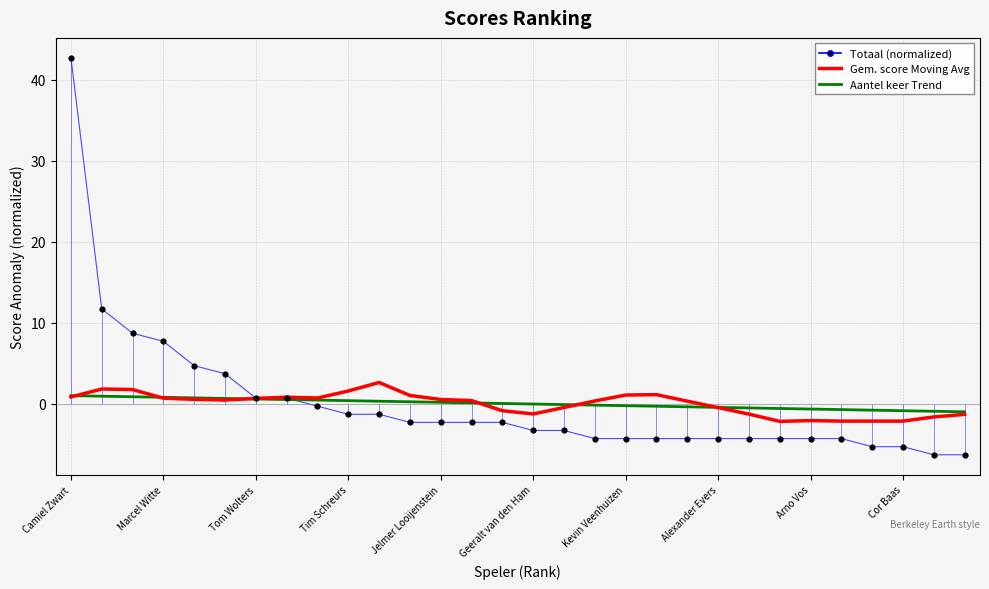

Which series contains the highest Y value?

Totaal (normalized)